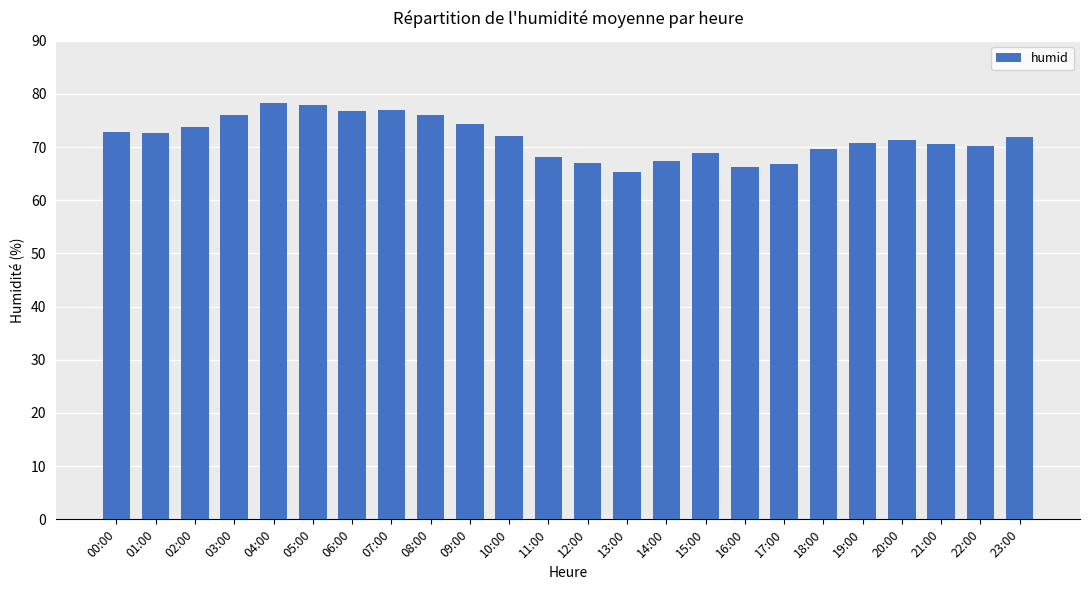

The value at 06:00 is 76.8. True or false?

True